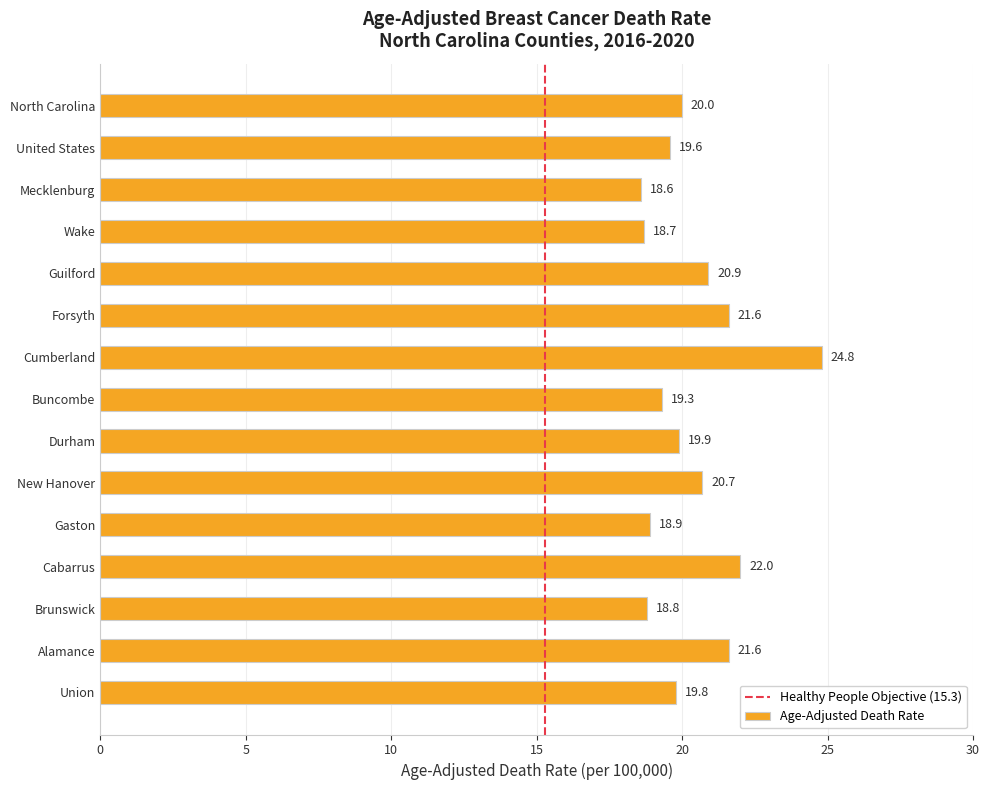

How many bars are there in total?

15